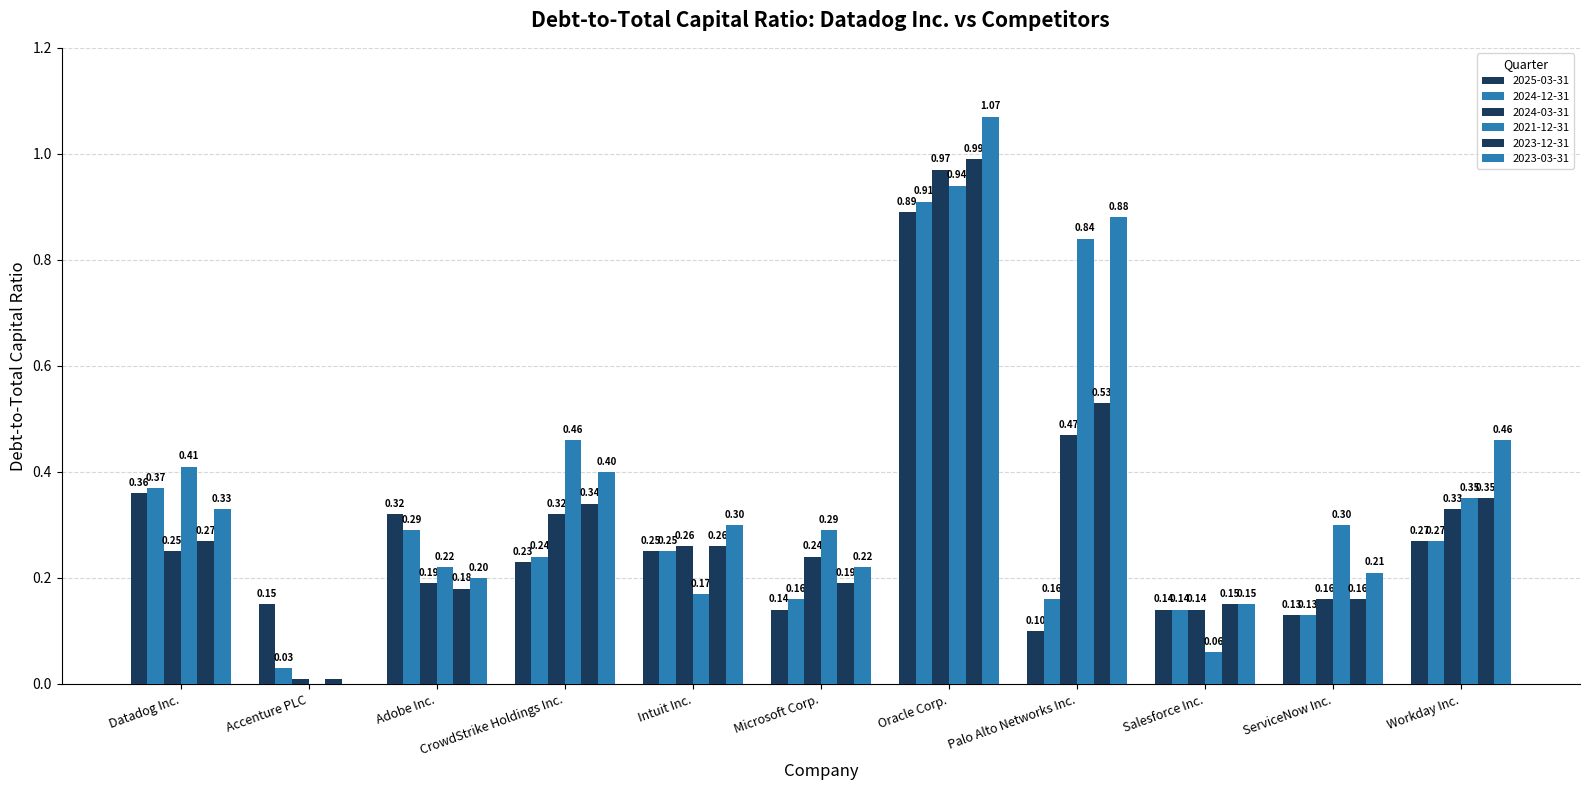

Are the bars grouped side by side (vs. stacked)?

Yes